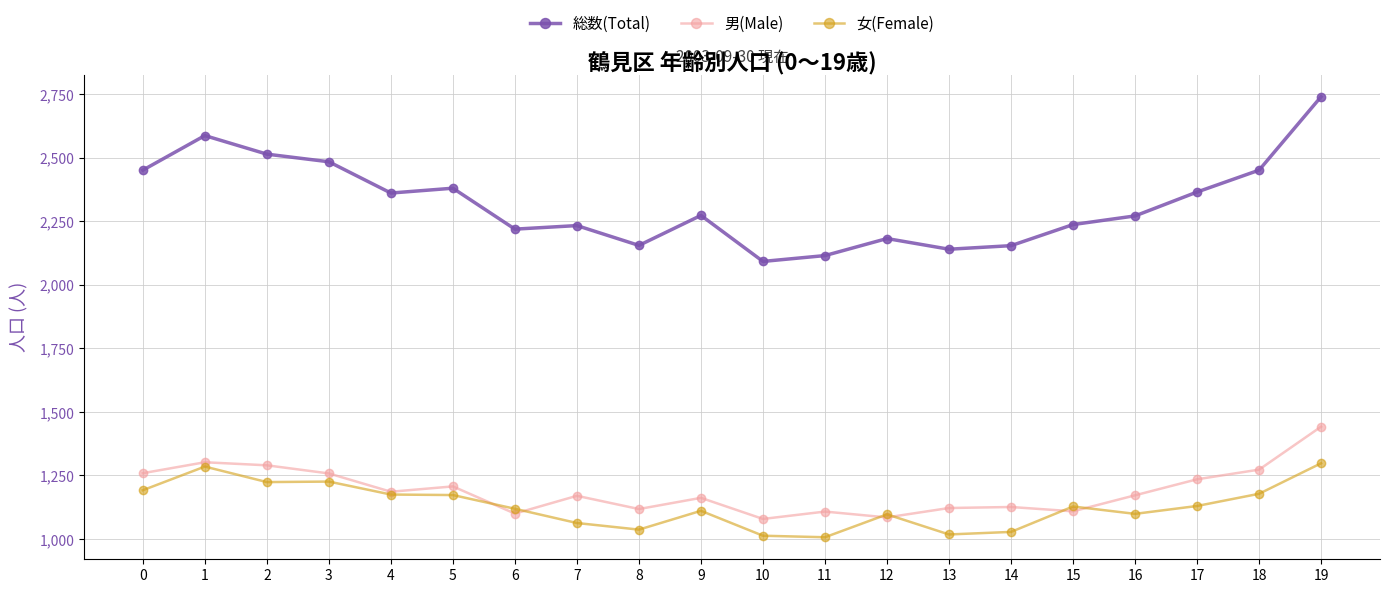

What is the value of the 総数(Total) point at the 5th from the left?

2361